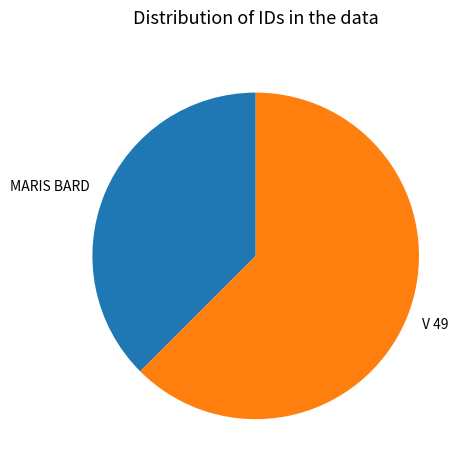

Rank the categories by value from highest to lowest.

V 49, MARIS BARD